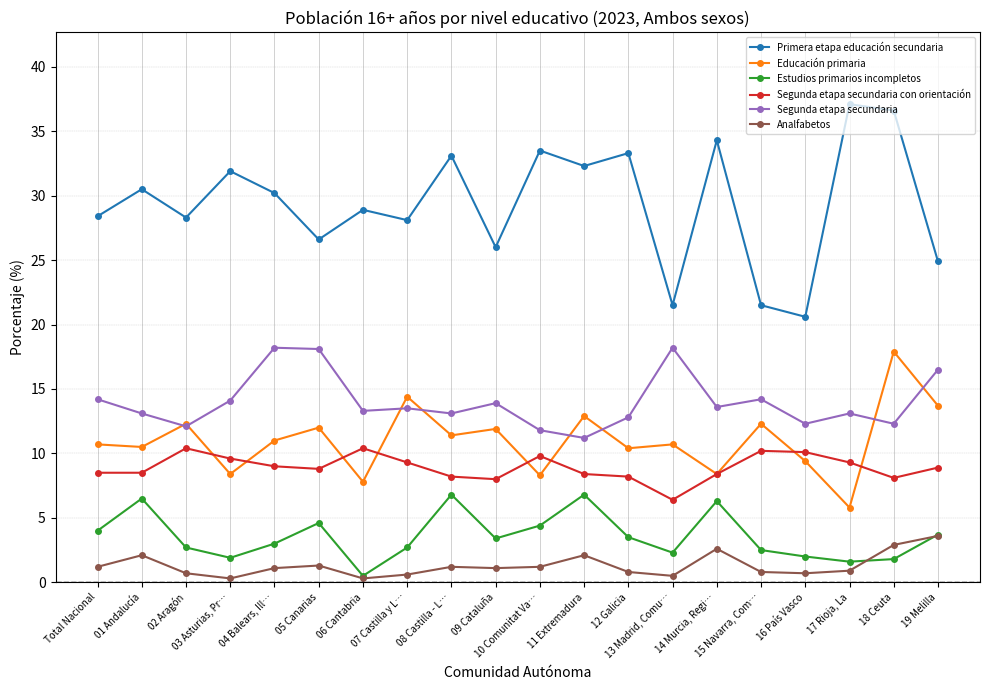

Which series has the widest spread of values?

Primera etapa educación secundaria